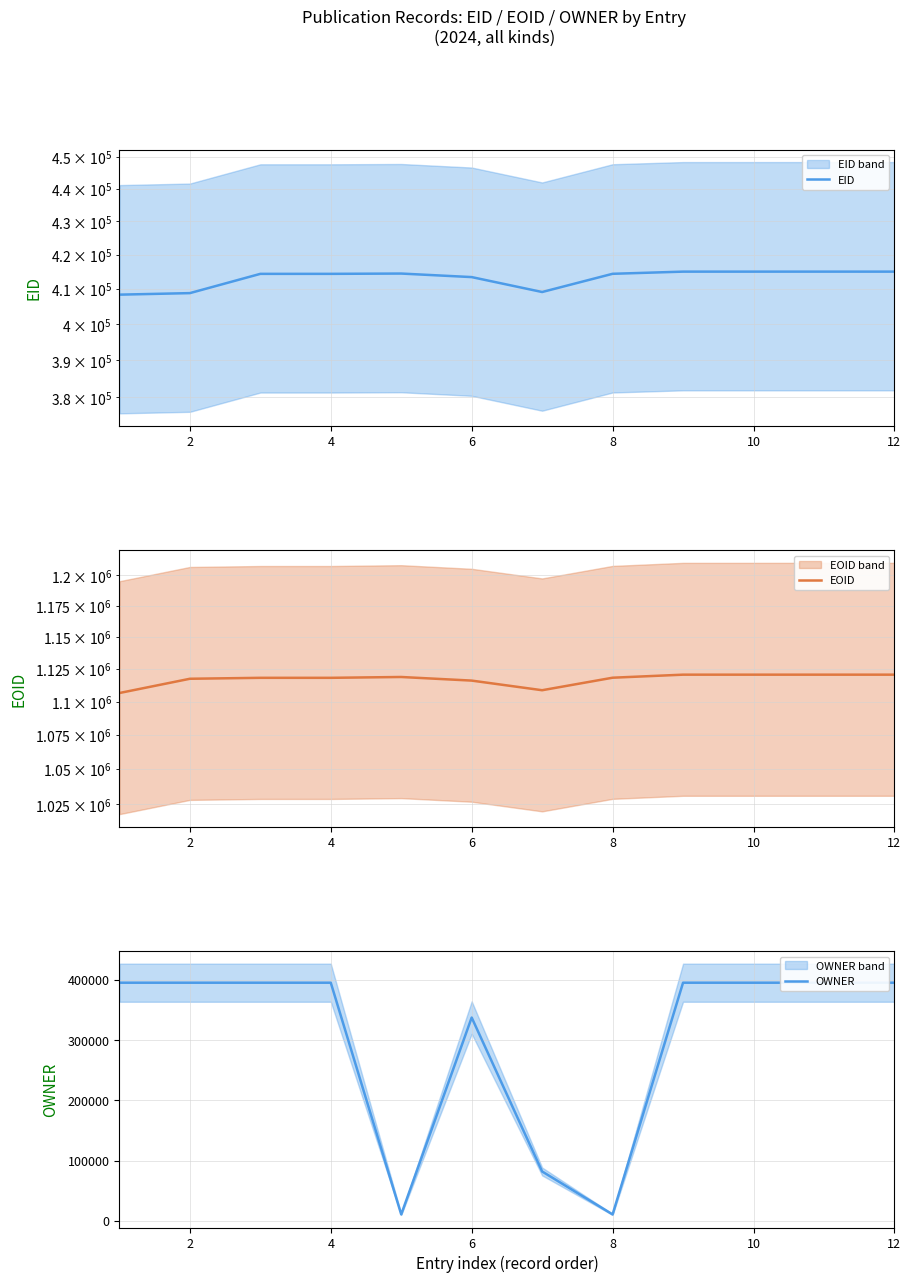

Where does the EOID series first go above 1118287?

8